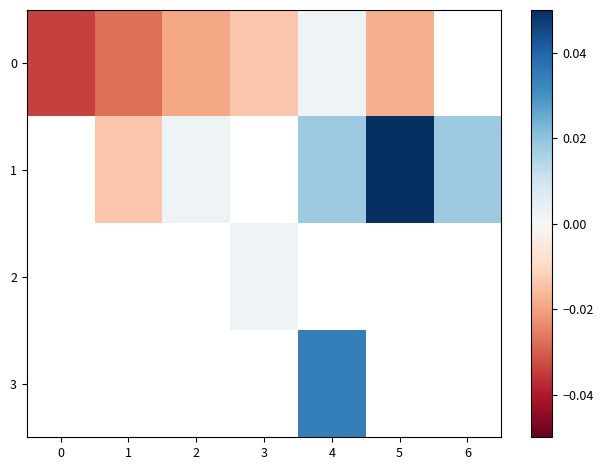

The value of 0 at 1 is -0.0. True or false?

False